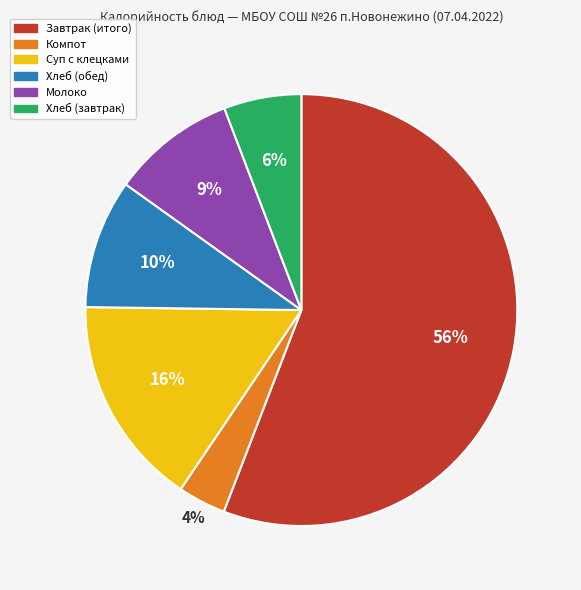

Is there any slice that represents more than half of the pie?

Yes